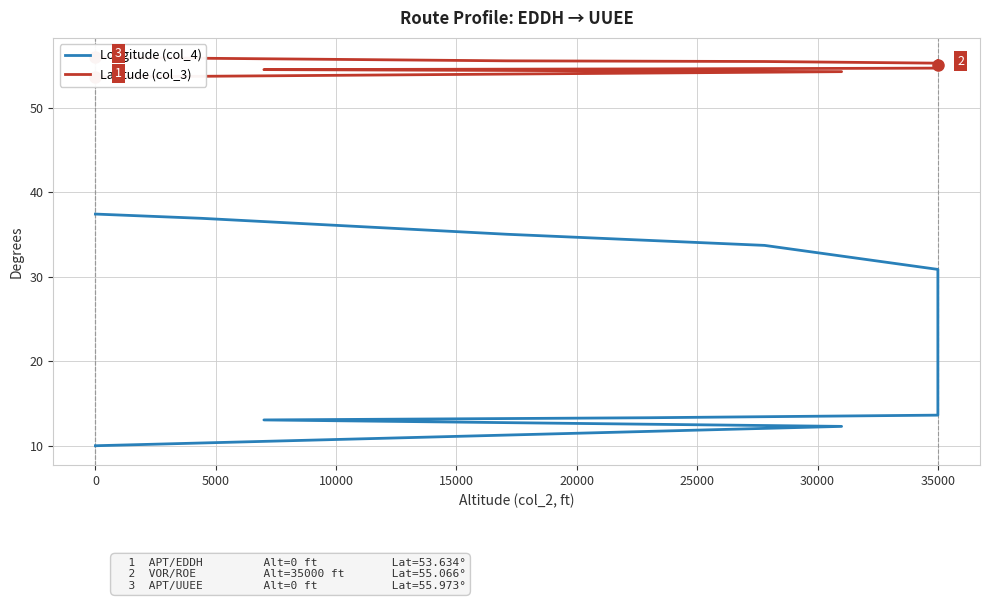

Is this an area chart (filled region under the line)?

No